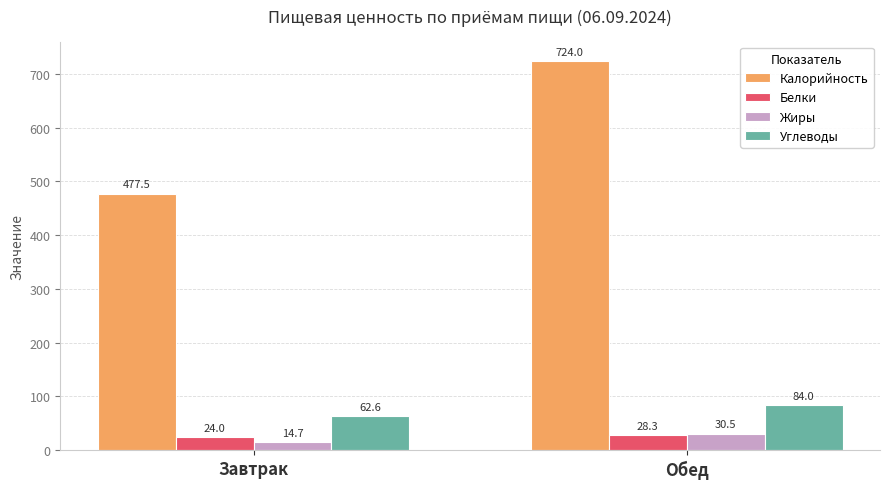

What is the sum of the Жиры values at Завтрак and Обед?

45.2